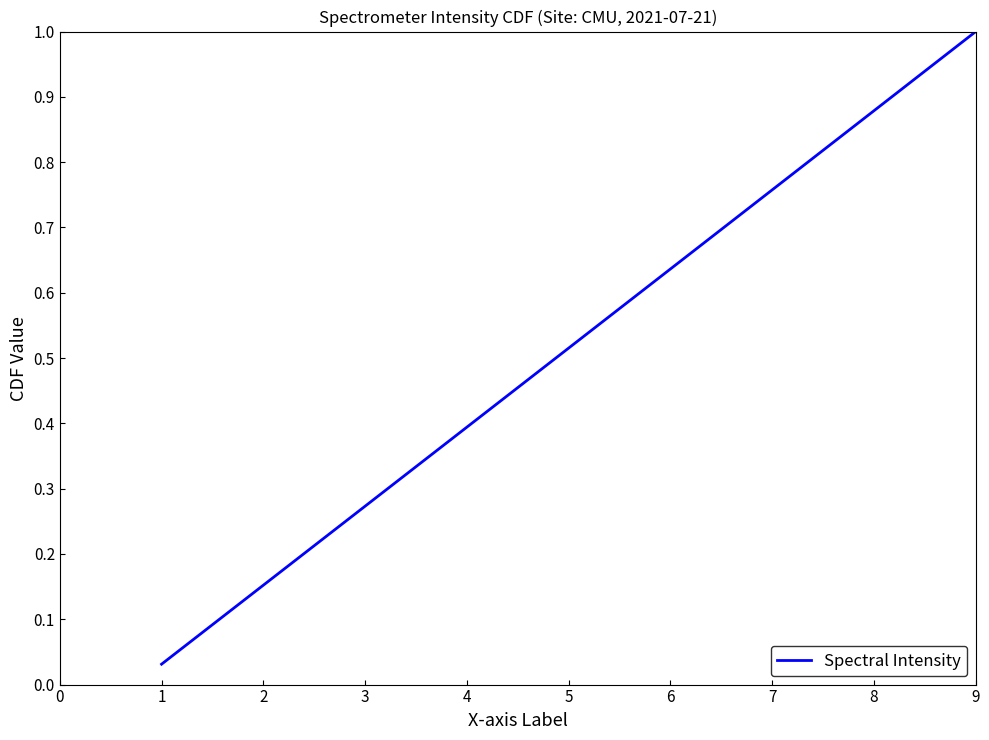

Which category has the highest value across all series?

9